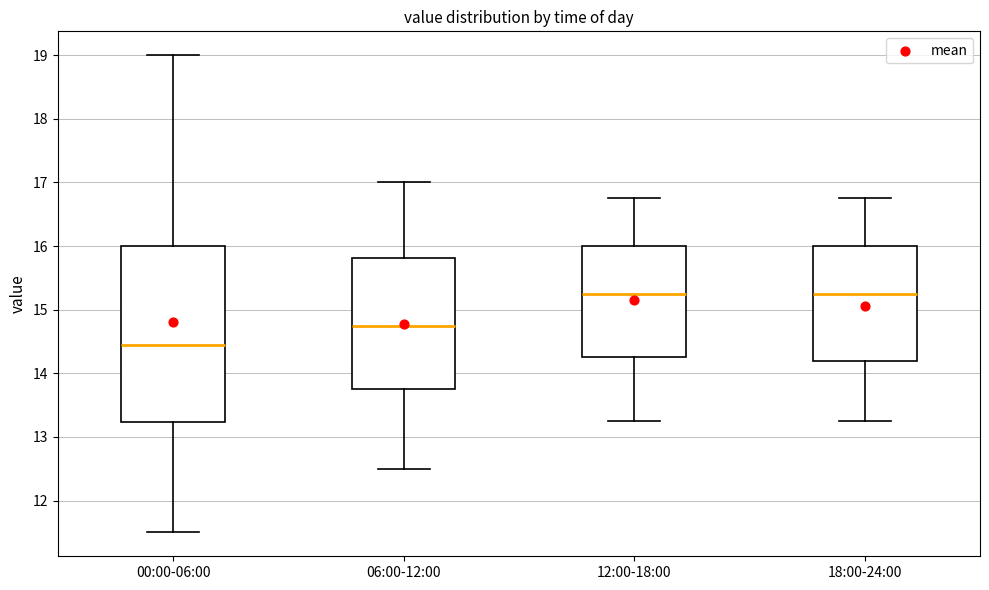

Reading left to right, transcribe this box plot: for each box, give where its median line is, the range the box spans, and where its two whiskers end, as read against the y-axis. The values are not printed on the chart, so give them approximately, as read against the axis.

00:00-06:00: median 14.5, box 13.2 to 16.0, whiskers 11.5 to 19.0
06:00-12:00: median 14.8, box 13.8 to 15.8, whiskers 12.5 to 17.0
12:00-18:00: median 15.3, box 14.3 to 16.0, whiskers 13.3 to 16.8
18:00-24:00: median 15.3, box 14.2 to 16.0, whiskers 13.3 to 16.8